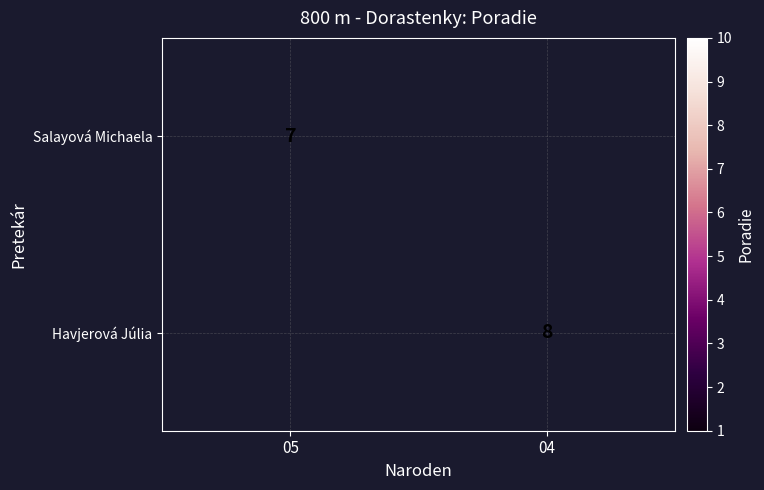

The Havjerová Júlia series shows 8 at 04. True or false?

True